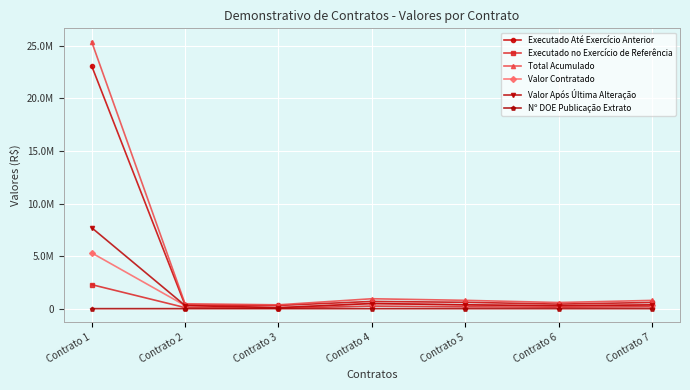

Rank the categories by Valor Após Última Alteração value from highest to lowest.

Contrato 1, Contrato 4, Contrato 5, Contrato 7, Contrato 2, Contrato 6, Contrato 3